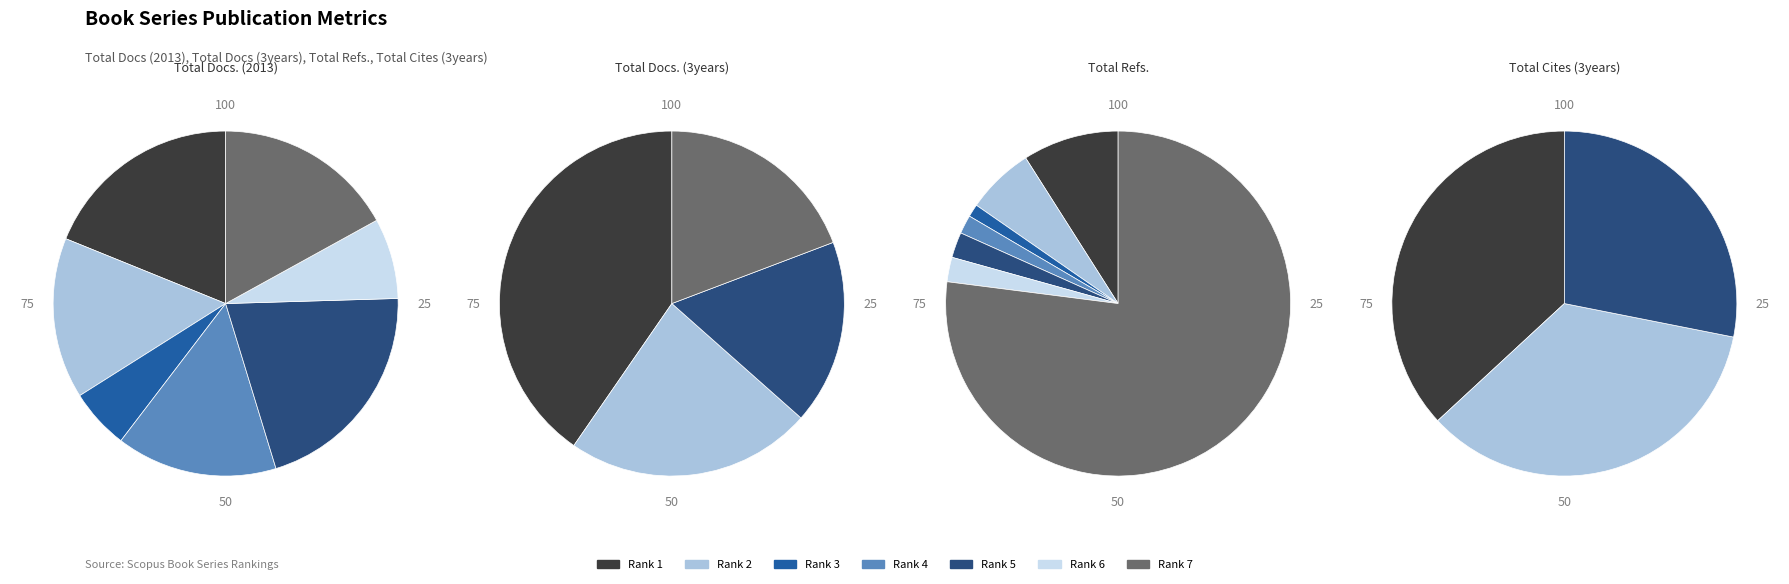

True or false: Rank 4 accounts for 6% of the total.

False